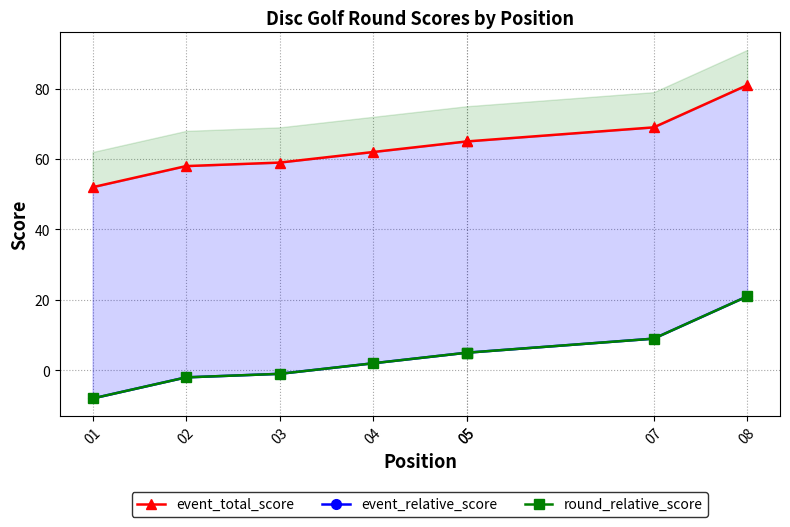

At which label does event_relative_score first exceed 5?

07